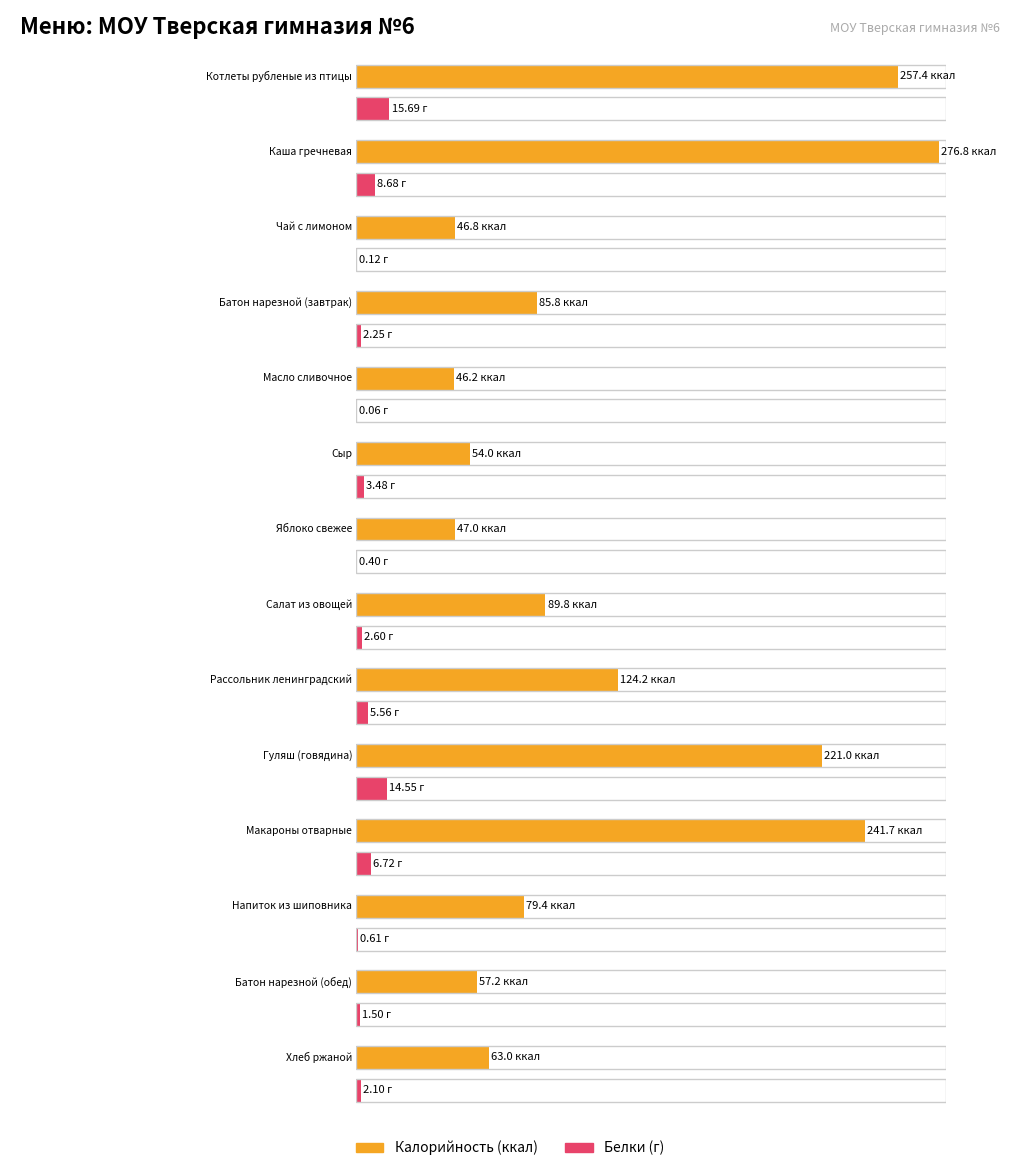

How many data points in Белки are above 2?

9